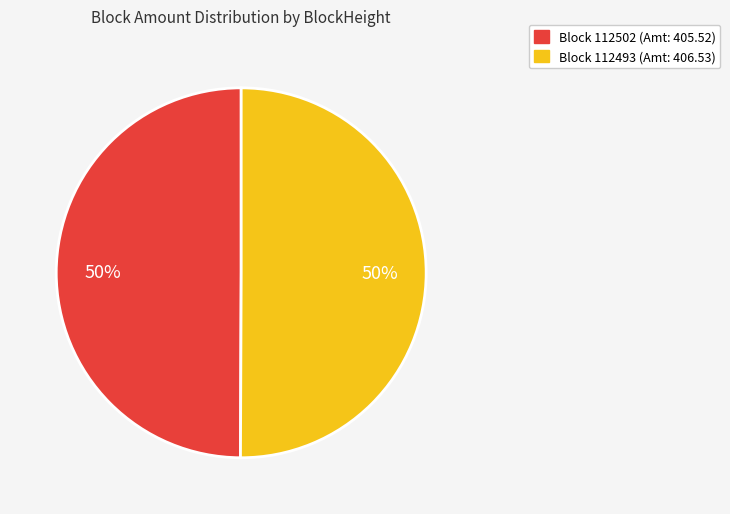

Is it true that Block 112502 (Amt: 405.52) is 39% of the pie?

False